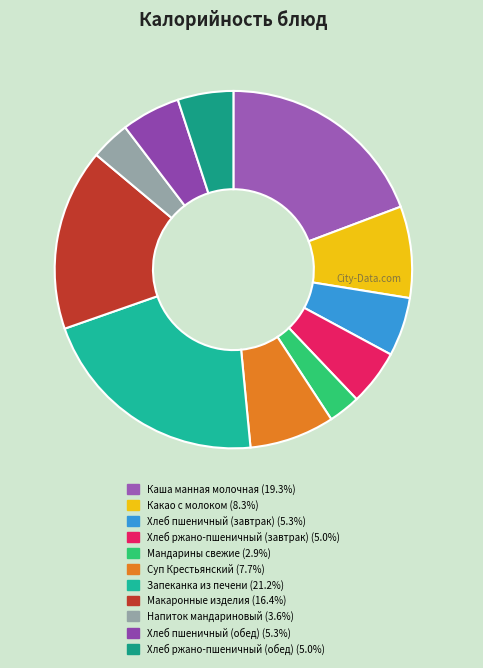

How many segments does this pie chart have?

11